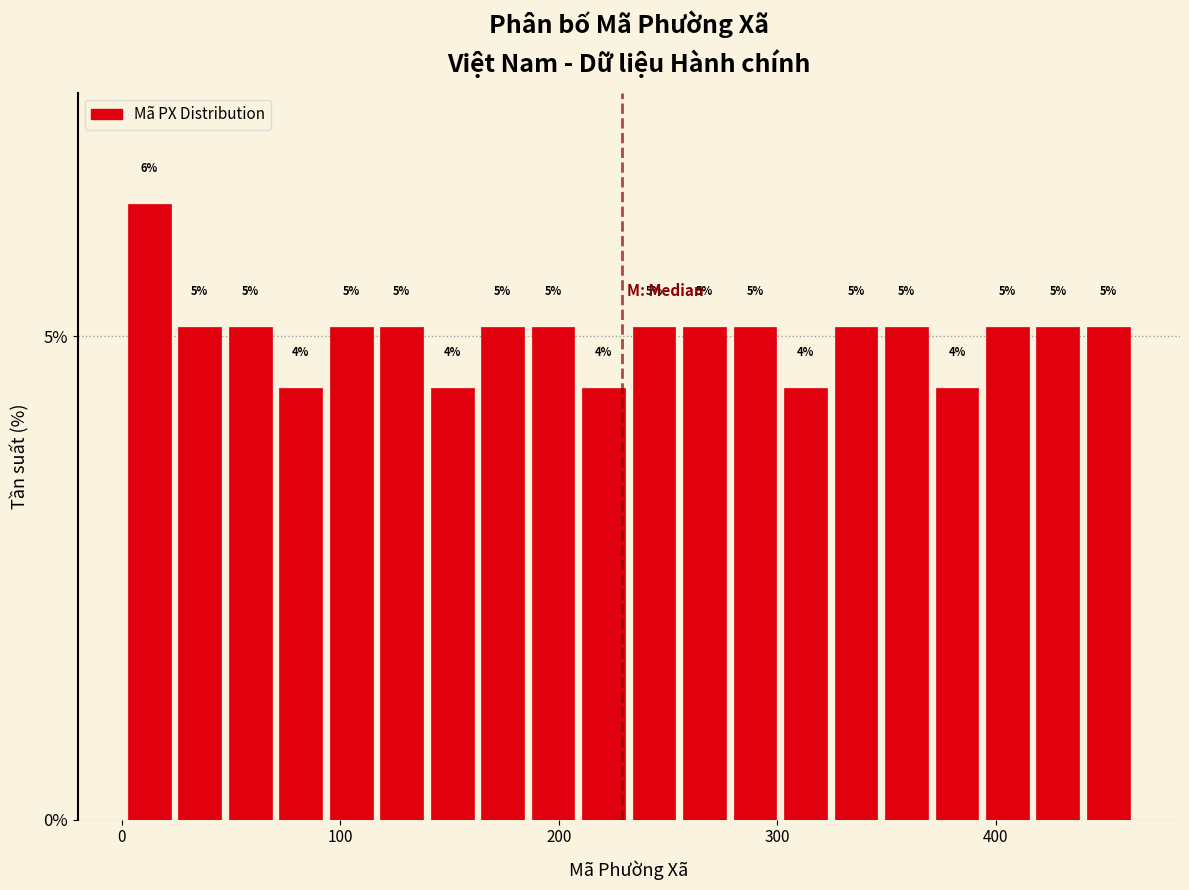

Around what value on the x-axis is the tallest bar? Give the approximate position of its centre, as read against the axis.

10